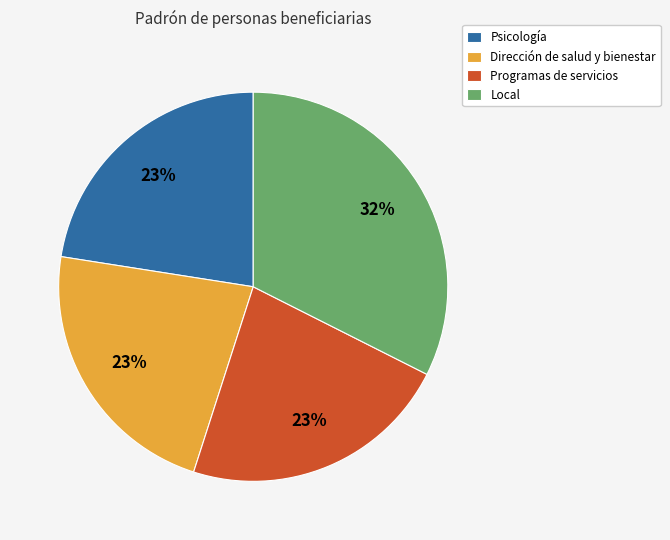

What is the largest slice in the pie chart?

Local